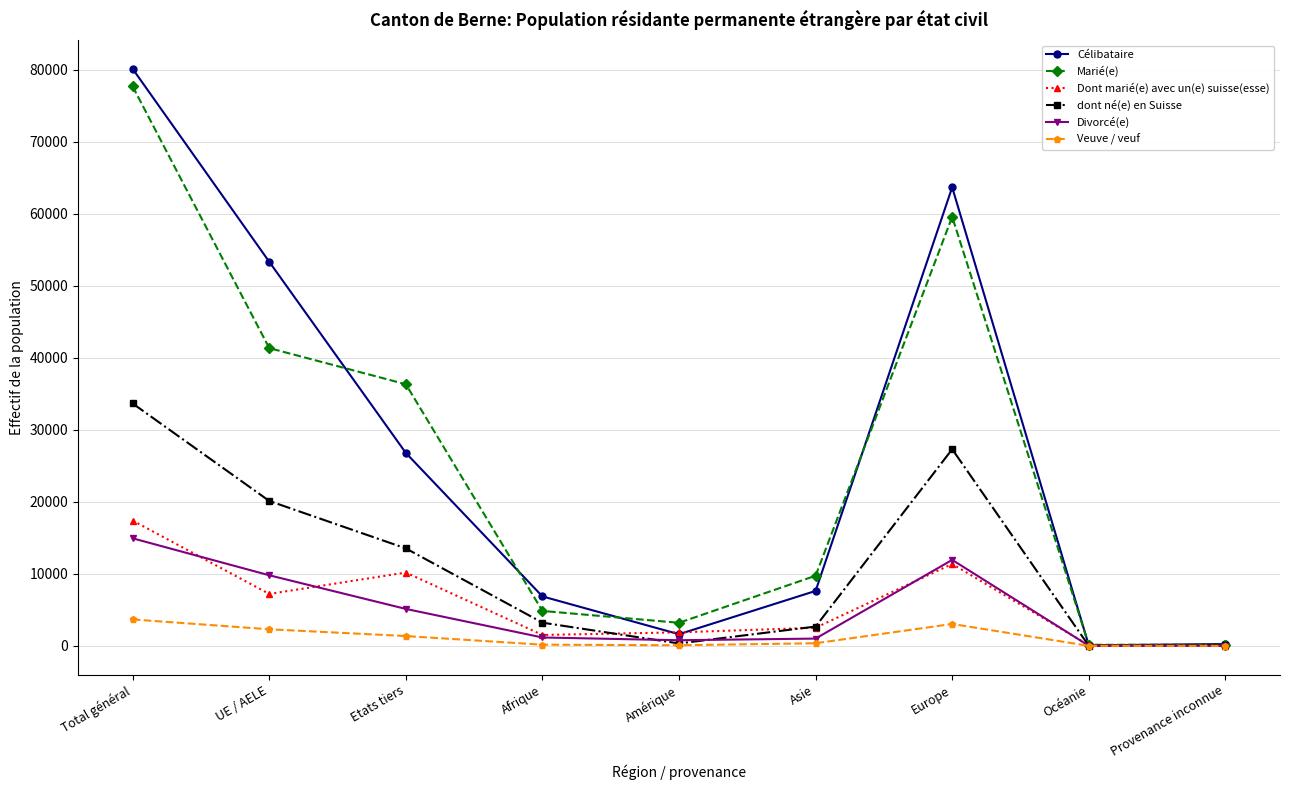

How many data points in Divorcé(e) are less than 1166?

4